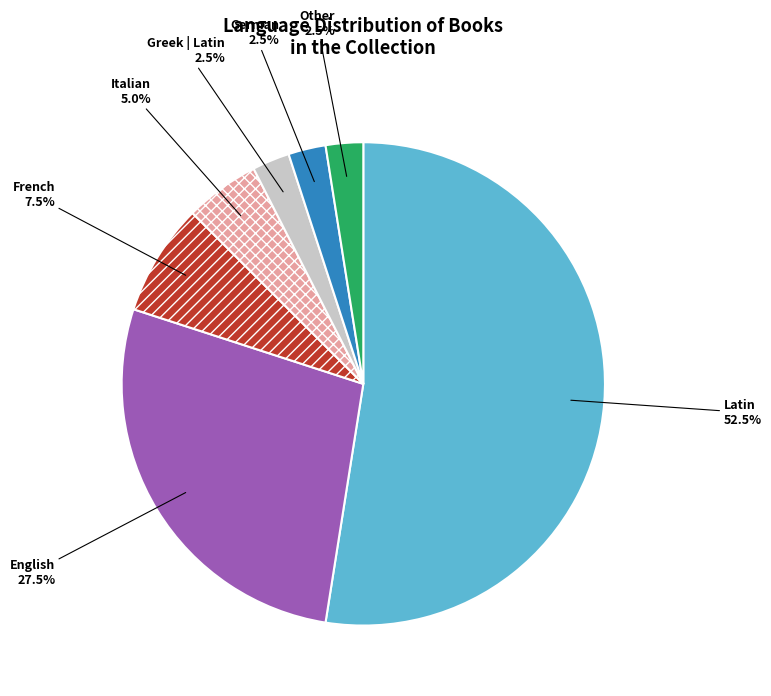

To the nearest percent, what is the average slice percentage?

14%